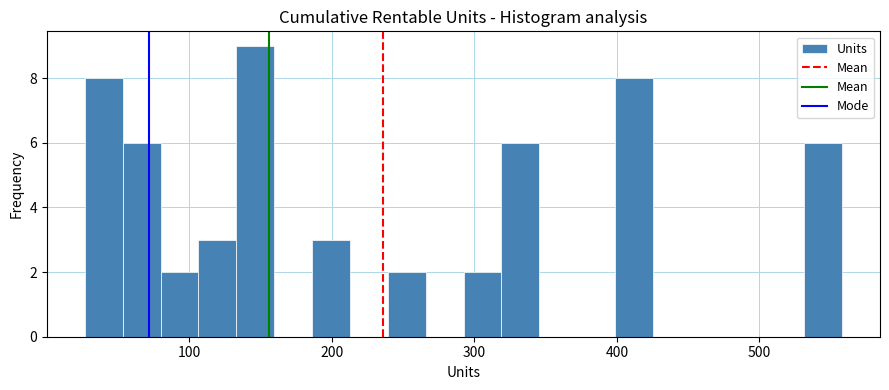

Read against the x-axis, roughly where is the centre of the tallest bar?

150